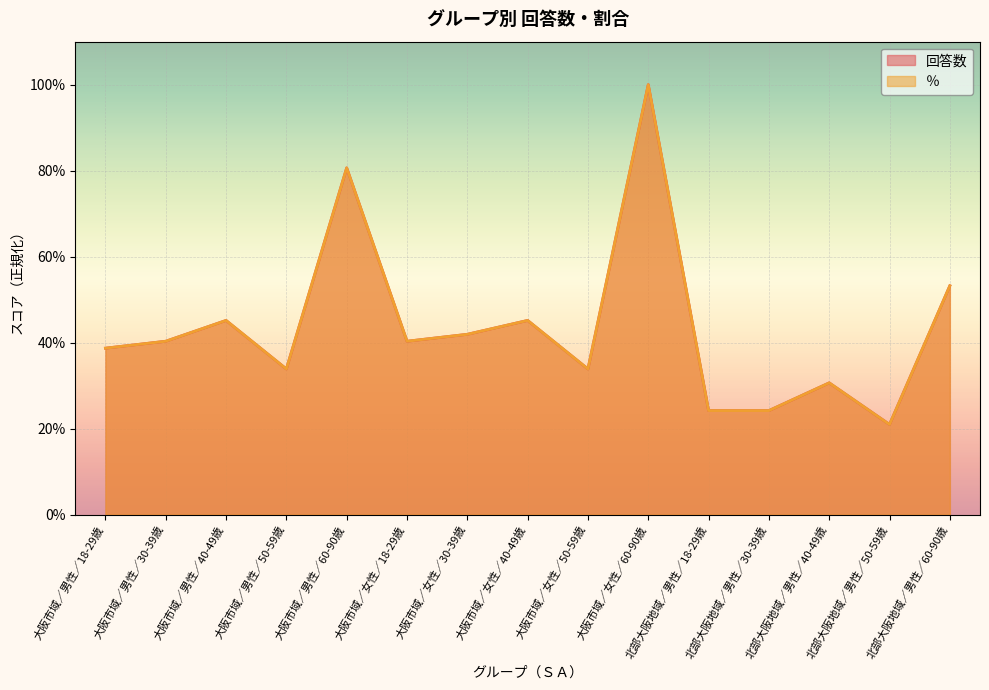

Reading left to right, transcribe all the data shown in this chart.

回答数: 38.7	40.3	45.2	33.9	80.6	40.3	41.9	45.2	33.9	100.0	24.2	24.2	30.6	21.0	53.2
％: 38.7	40.3	45.2	33.9	80.6	40.3	41.9	45.2	33.9	100.0	24.2	24.2	30.6	21.0	53.2